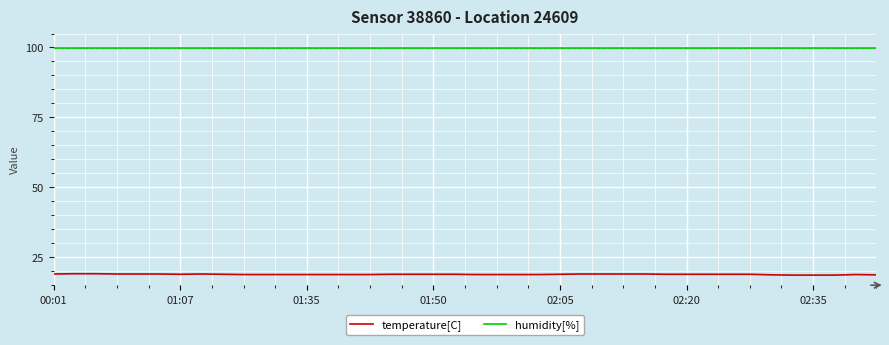

What is the greatest value displayed?

99.9